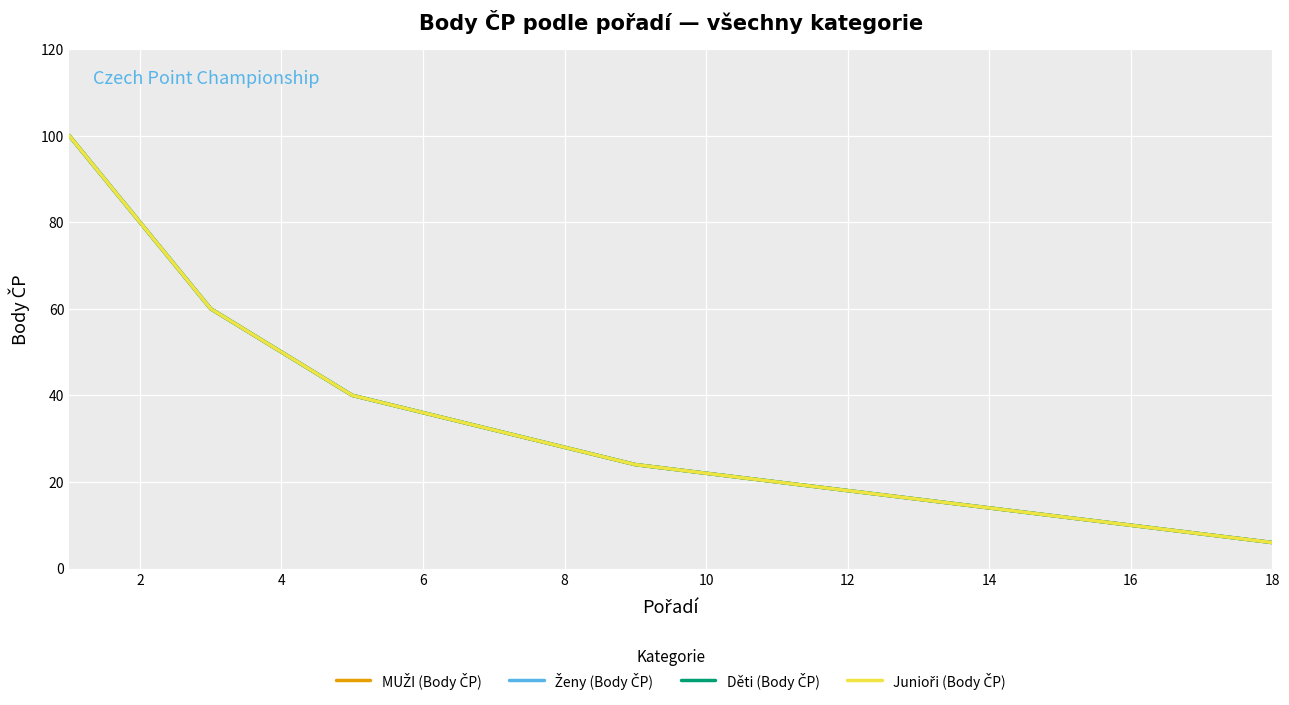

What is the average value of the Ženy (Body ČP) series?

32